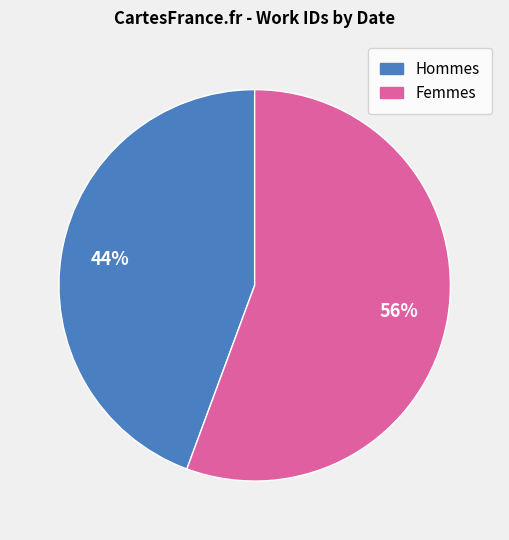

How many slices are in this pie chart?

2